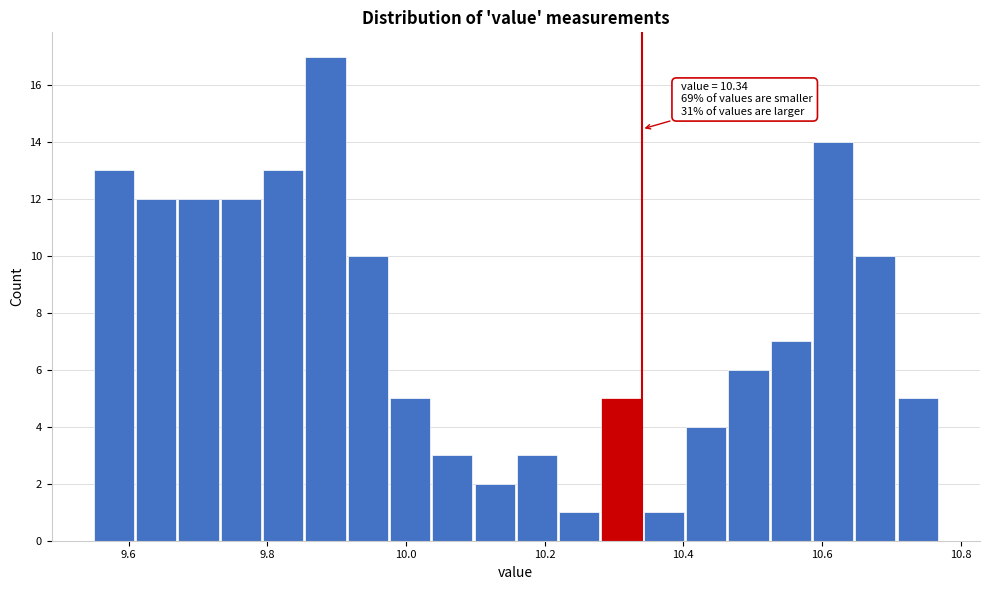

Read against the x-axis, roughly where is the centre of the tallest bar?

9.88